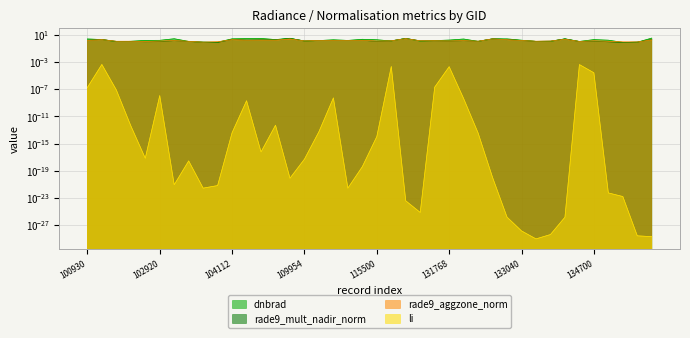

Where is dnbrad nearest to the value 2?

134700